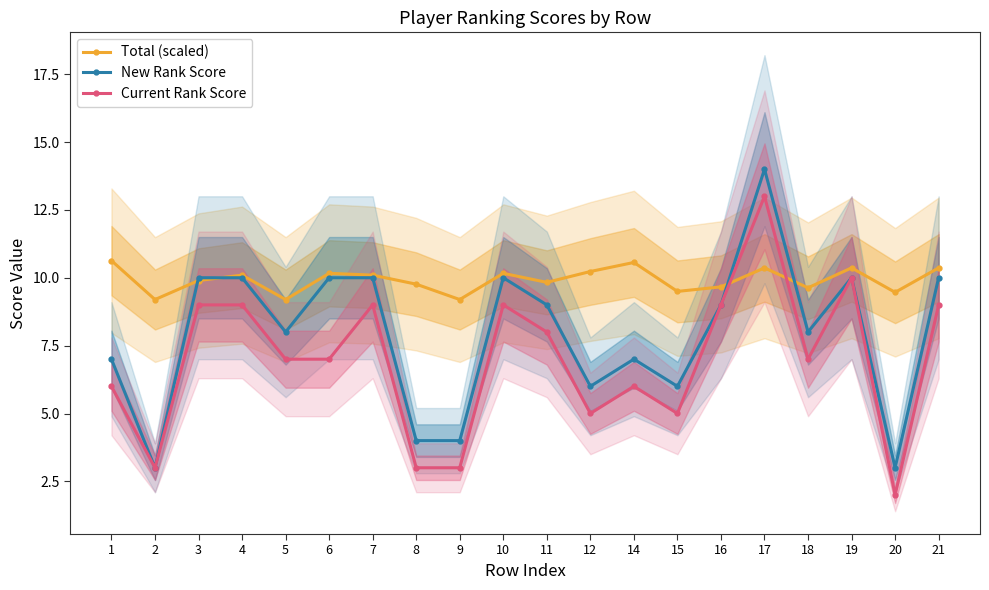

What is the value of the New Rank Score point at the 19th from the left?

3.0